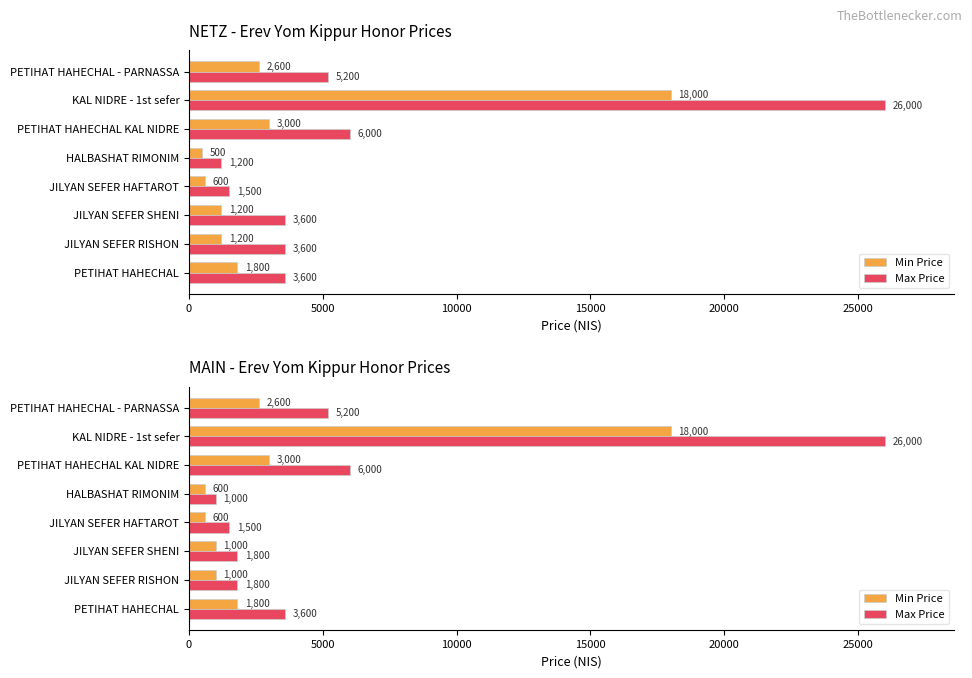

Is it true that MAIN max equals 1531 at PETIHAT HAHECHAL?

False